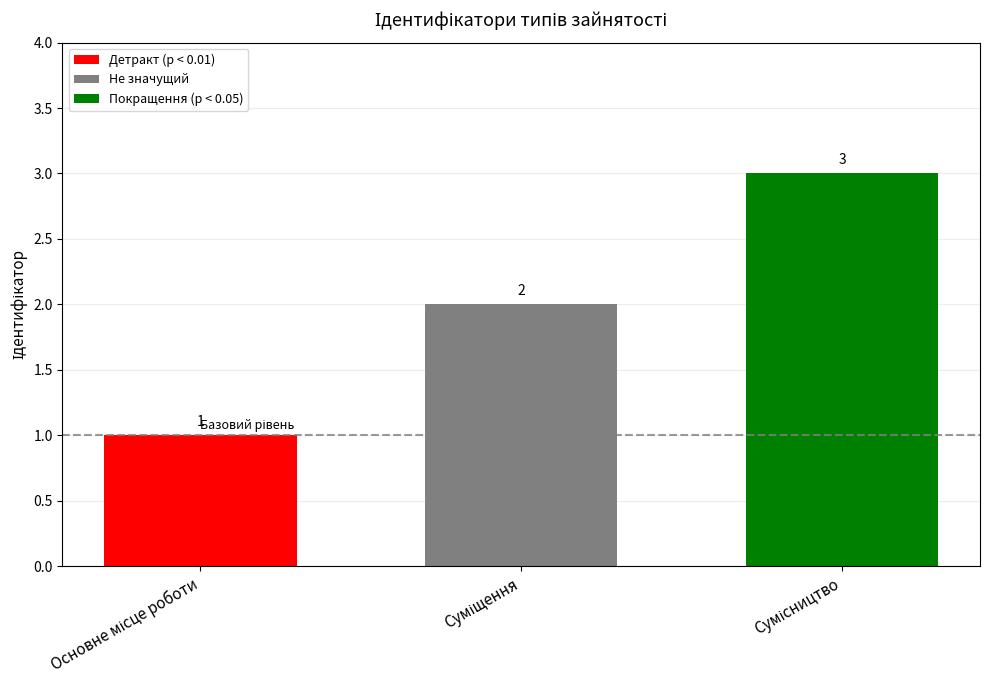

Does the chart contain stacked bars?

No